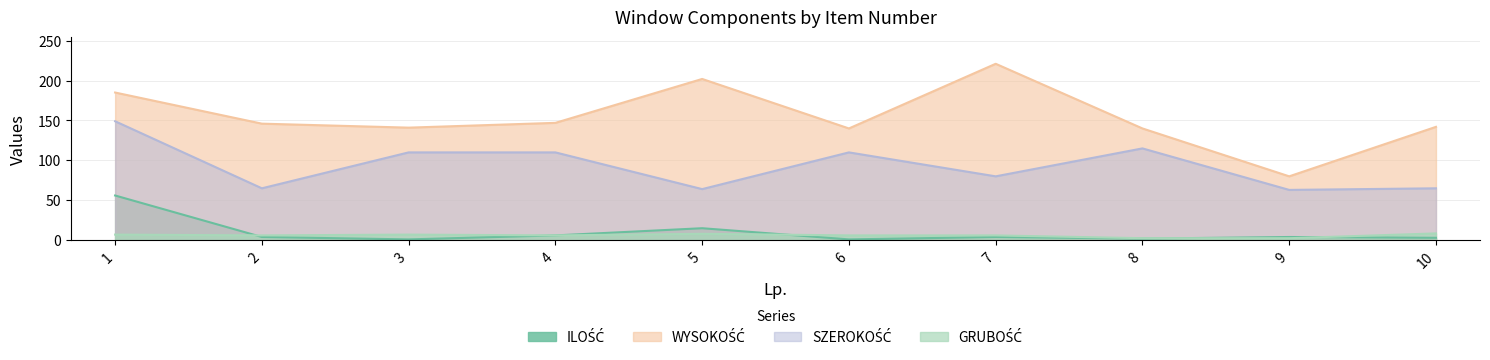

At which category does ILOŚĆ reach its first local valley?

3